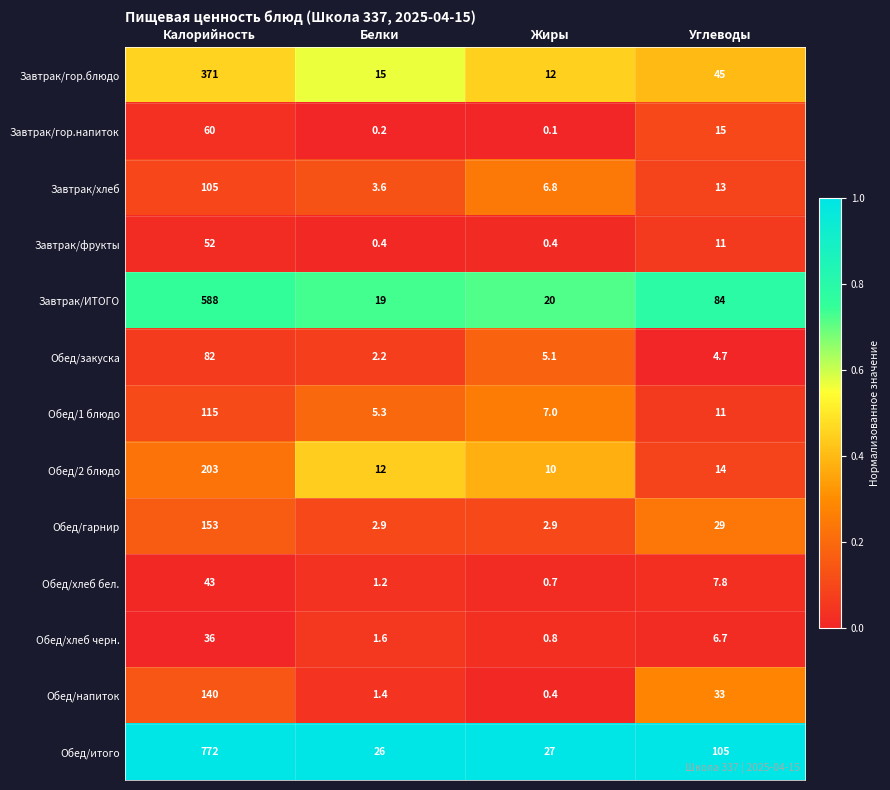

At which label does Обед/2 блюдо reach its peak?

Калорийность